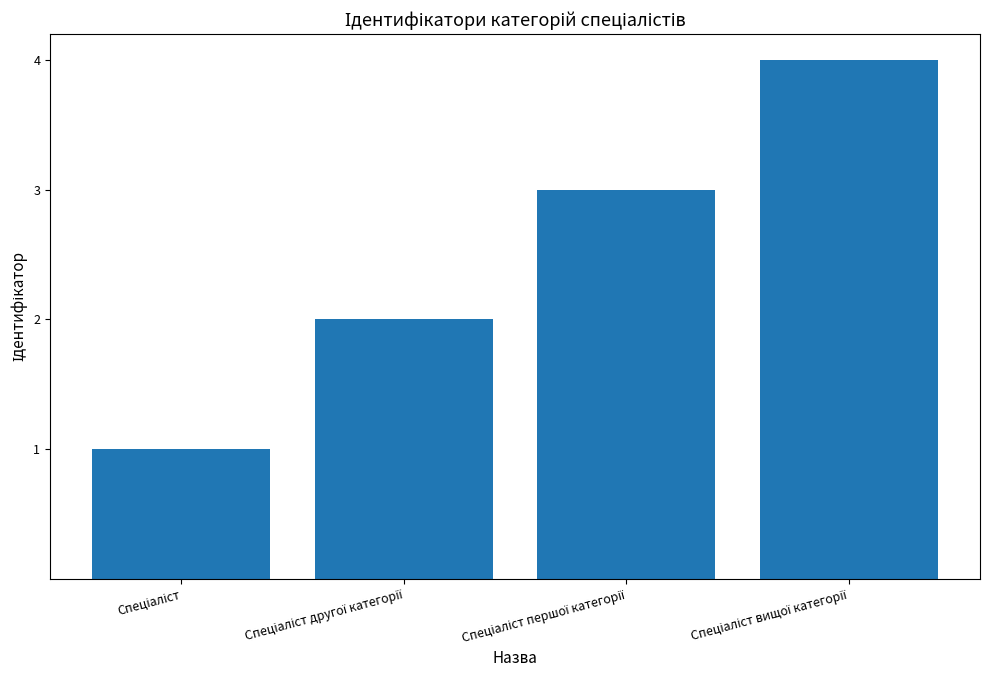

What is the minimum value shown in the chart?

1